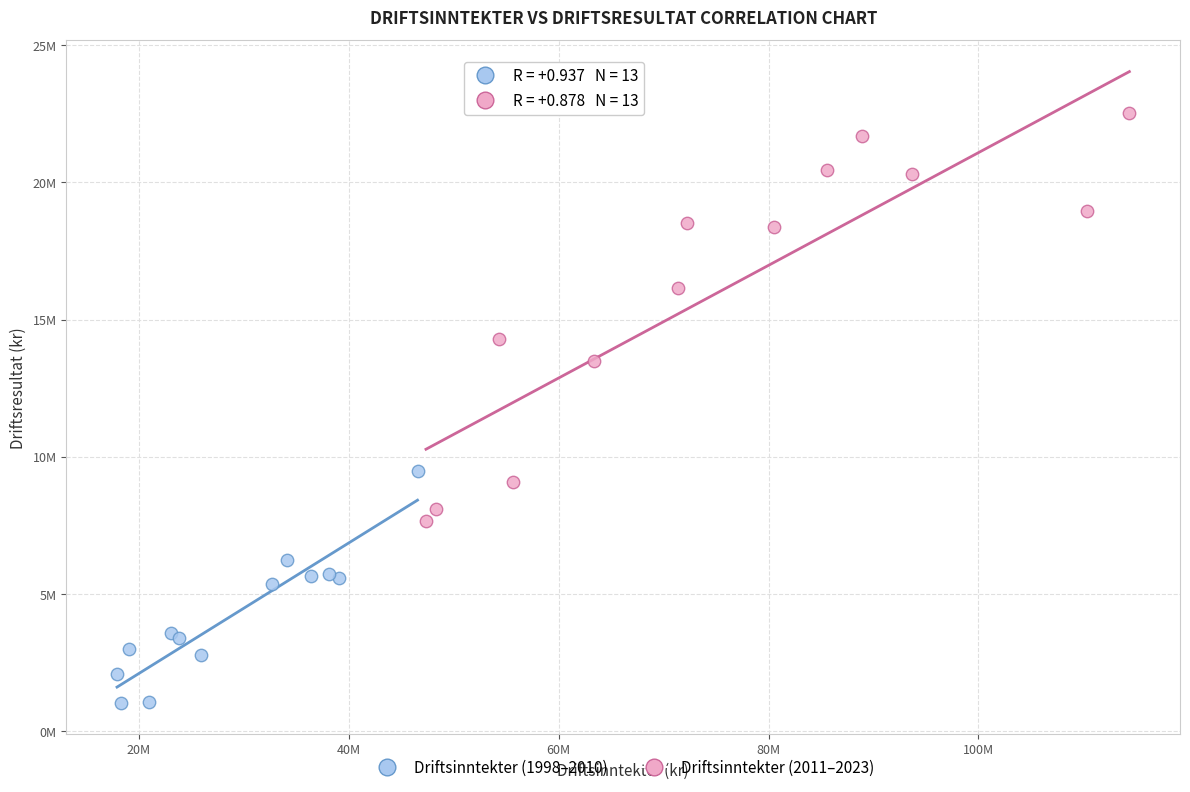

Which series has the widest spread of Y values?

Driftsinntekter (2011–2023)